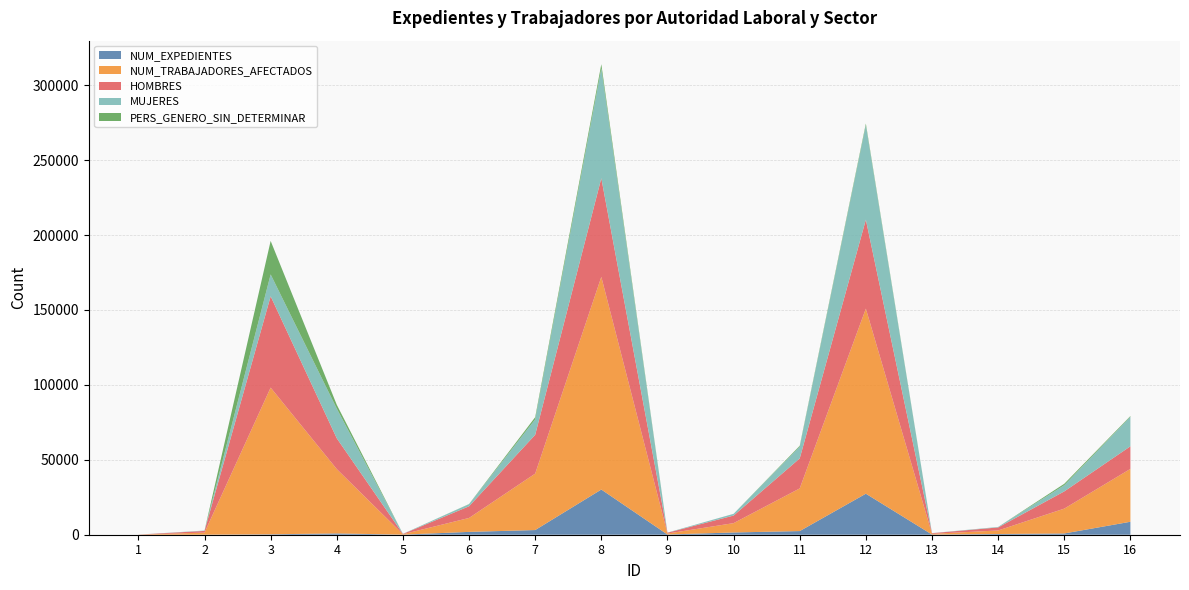

Reading left to right, transcribe all the data shown in this chart.

NUM_EXPEDIENTES: 2	33	285	872	57	1894	3121	30158	153	1503	2435	27378	115	481	848	8653
NUM_TRABAJADORES_AFECTADOS: 45	1378	97912	42932	265	9295	37660	141943	638	6227	28470	123514	482	2356	16574	35277
HOMBRES: 31	1141	60957	20549	205	7790	25903	65840	540	5053	20029	59384	426	2019	11495	15085
MUJERES: 14	237	14589	19816	60	1420	10317	73312	96	1169	7848	63052	56	337	4132	19738
PERS_GENERO_SIN_DETERMINAR: 0	0	22366	2567	0	85	1440	2791	2	5	593	1078	0	0	947	454